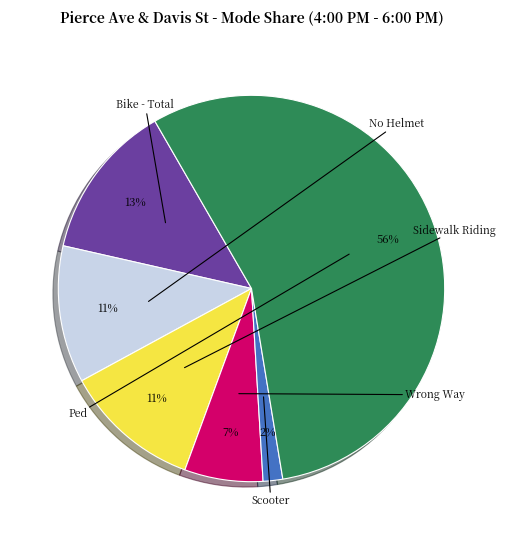

Count the number of slices in the pie.

6